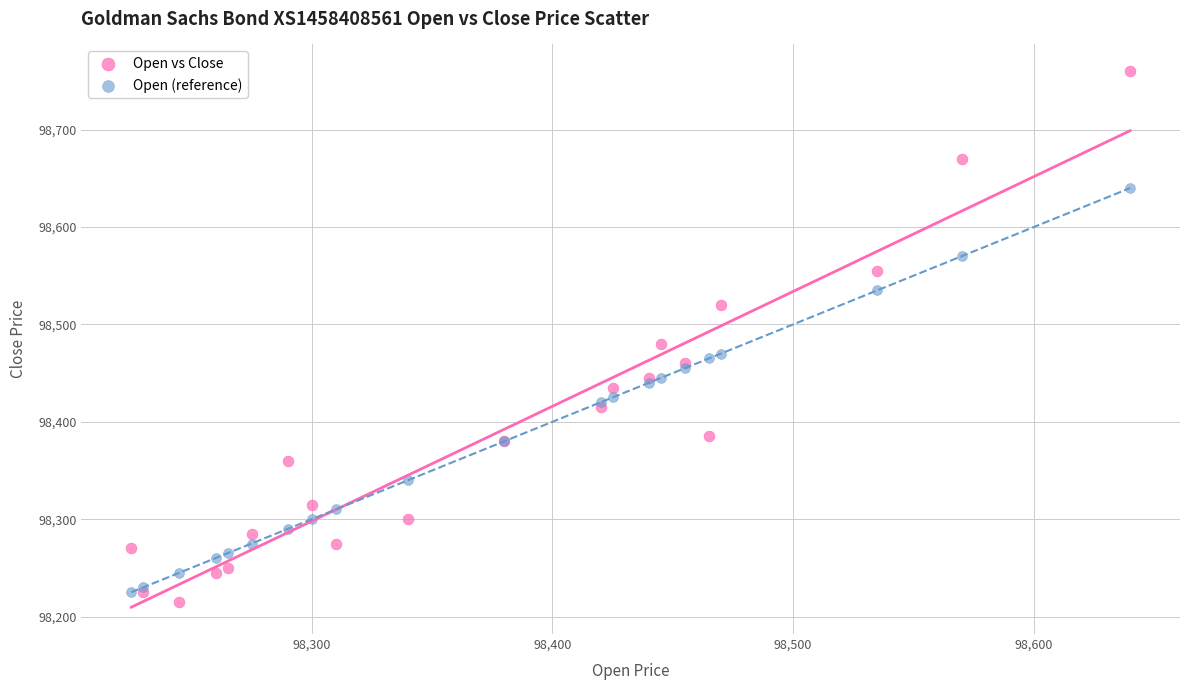

Which series contains the highest Y value?

Open vs Close